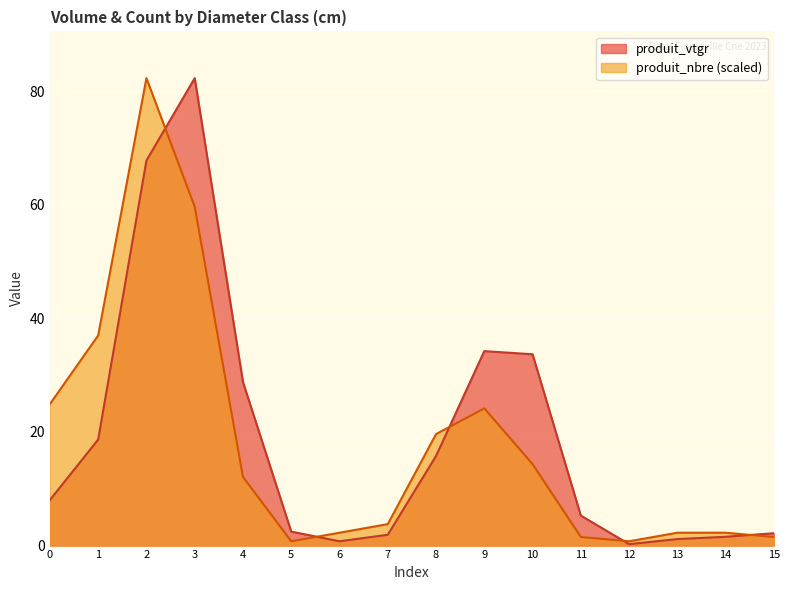

How many lines are shown in the chart?

2